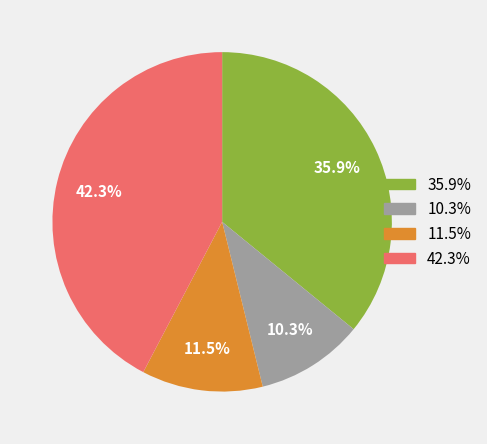

How many segments does this pie chart have?

4